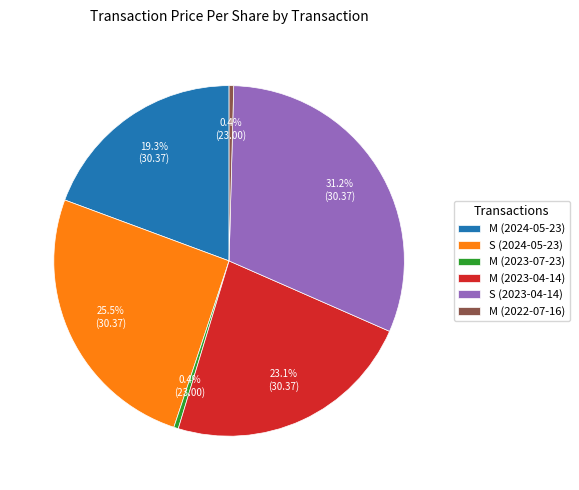

Which has a higher value, M (2022-07-16) or S (2023-04-14)?

S (2023-04-14)